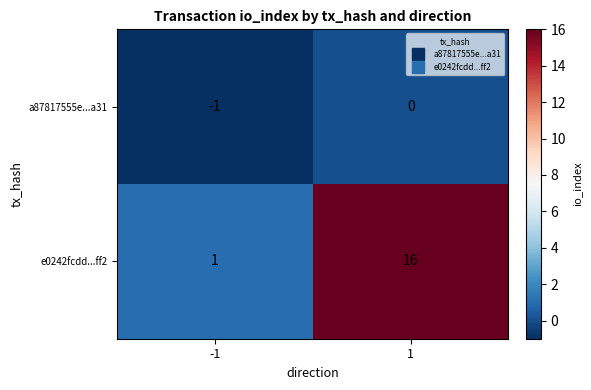

Rank the series by their maximum value, from highest to lowest.

e0242fcdd...ff2, a87817555e...a31